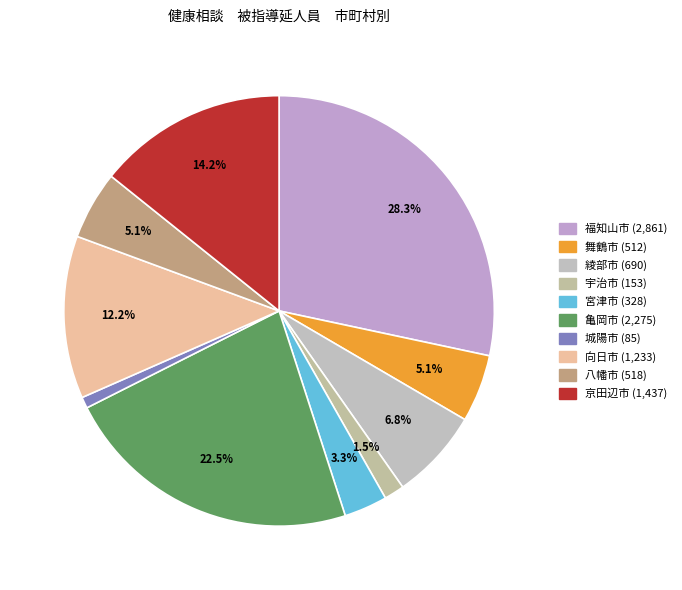

What is the smallest slice in the pie chart?

城陽市